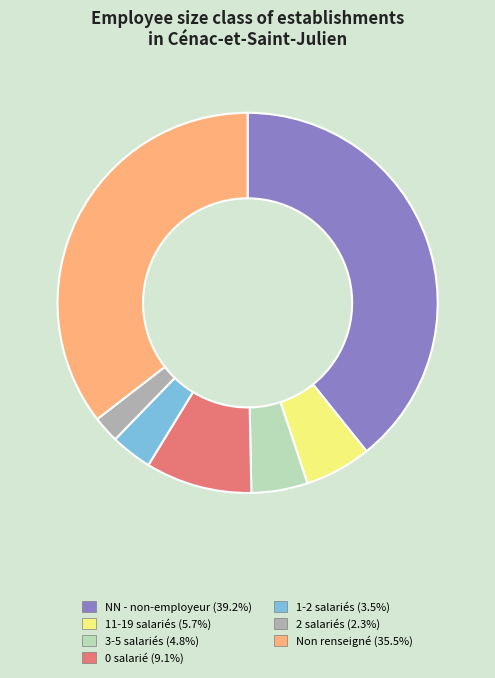

Is there a majority slice in this chart?

No